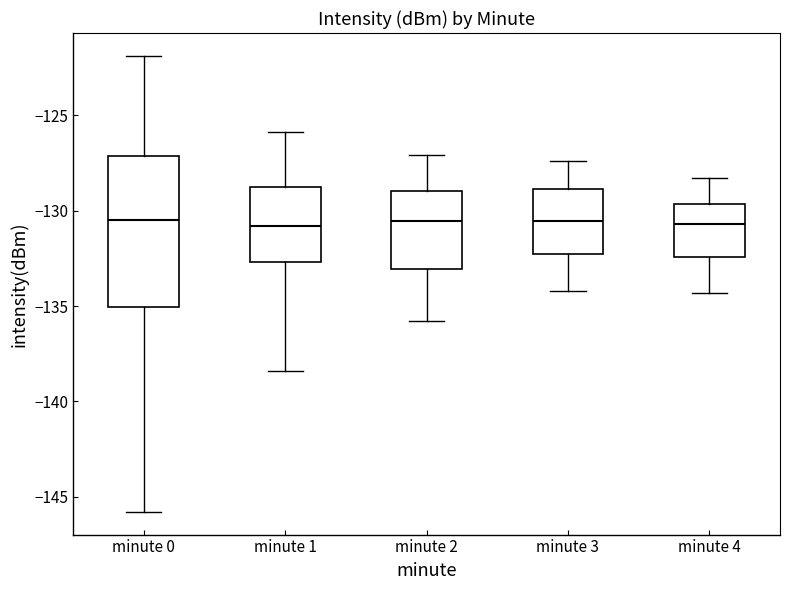

Reading left to right, transcribe this box plot: for each box, give where its median line is, the range the box spans, and where its two whiskers end, as read against the y-axis. The values are not printed on the chart, so give them approximately, as read against the axis.

minute 0: median -130.5, box -135.0 to -127.0, whiskers -146.0 to -122.0
minute 1: median -131.0, box -132.5 to -128.5, whiskers -138.5 to -126.0
minute 2: median -130.5, box -133.0 to -129.0, whiskers -136.0 to -127.0
minute 3: median -130.5, box -132.0 to -129.0, whiskers -134.0 to -127.5
minute 4: median -130.5, box -132.5 to -129.5, whiskers -134.5 to -128.5